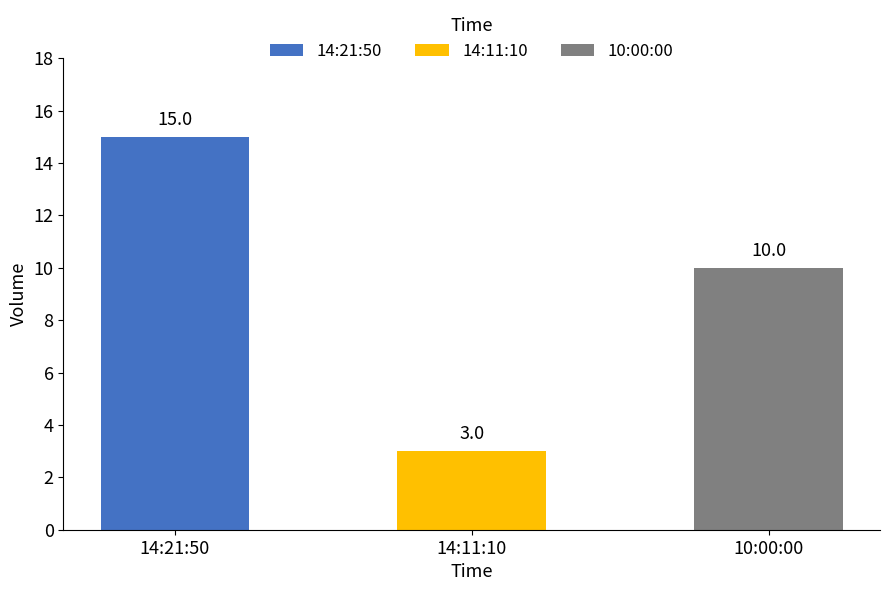

At which category is the sum across all series the highest?

14:21:50